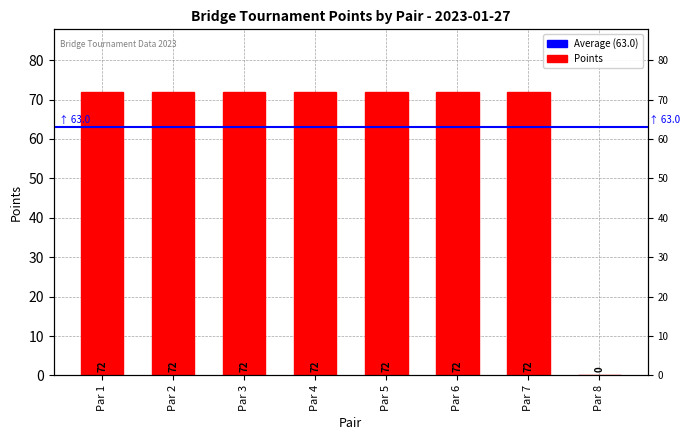

Does the chart contain stacked bars?

No